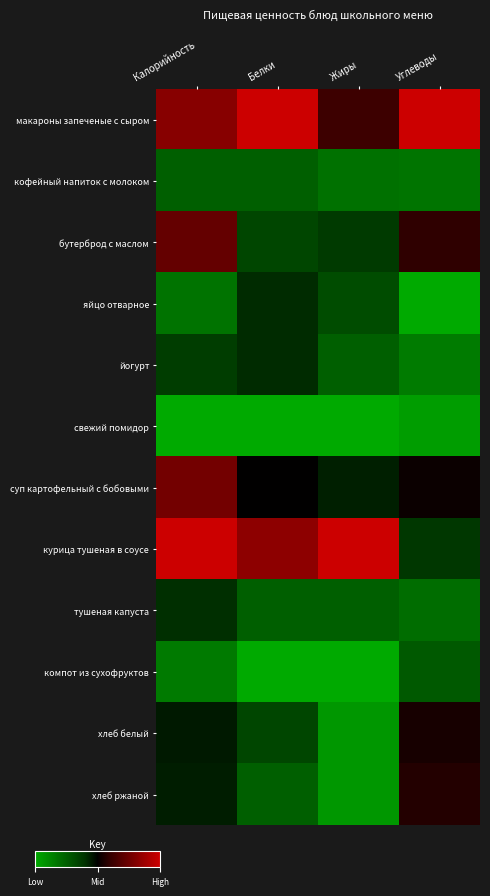

Reading left to right, list all the values displayed in this chart.

макароны запеченые с сыром: Калорийность=0.6	Белки=1.0	Жиры=0.2	Углеводы=1.0
кофейный напиток с молоком: Калорийность=-0.5	Белки=-0.5	Жиры=-0.6	Углеводы=-0.6
бутерброд с маслом: Калорийность=0.5	Белки=-0.3	Жиры=-0.2	Углеводы=0.2
яйцо отварное: Калорийность=-0.6	Белки=-0.2	Жиры=-0.4	Углеводы=-1.0
йогурт: Калорийность=-0.3	Белки=-0.2	Жиры=-0.5	Углеводы=-0.7
свежий помидор: Калорийность=-1.0	Белки=-1.0	Жиры=-1.0	Углеводы=-0.9
суп картофельный с бобовыми: Калорийность=0.5	Белки=0.0	Жиры=-0.1	Углеводы=0.0
курица тушеная в соусе: Калорийность=1.0	Белки=0.7	Жиры=1.0	Углеводы=-0.2
тушеная капуста: Калорийность=-0.2	Белки=-0.5	Жиры=-0.5	Углеводы=-0.6
компот из сухофруктов: Калорийность=-0.7	Белки=-1.0	Жиры=-1.0	Углеводы=-0.5
хлеб белый: Калорийность=-0.1	Белки=-0.3	Жиры=-0.9	Углеводы=0.1
хлеб ржаной: Калорийность=-0.1	Белки=-0.5	Жиры=-0.9	Углеводы=0.1